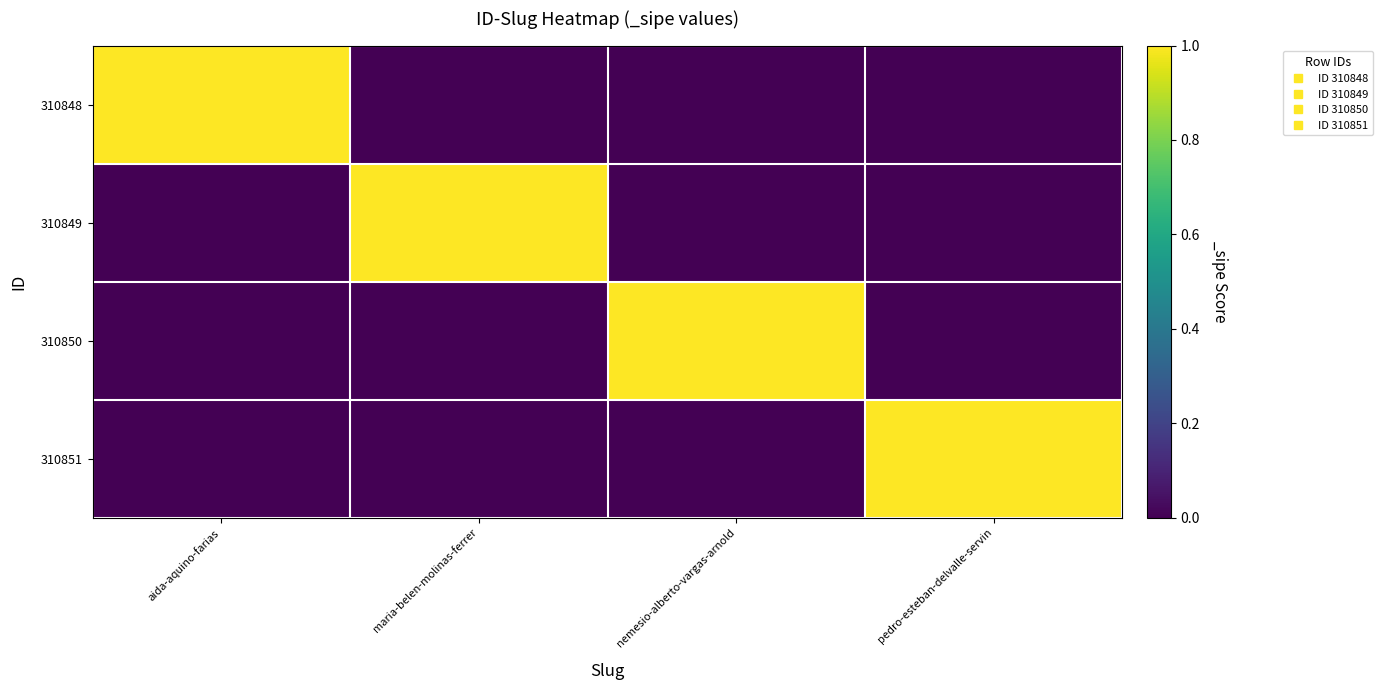

How many distinct data groups are displayed?

4